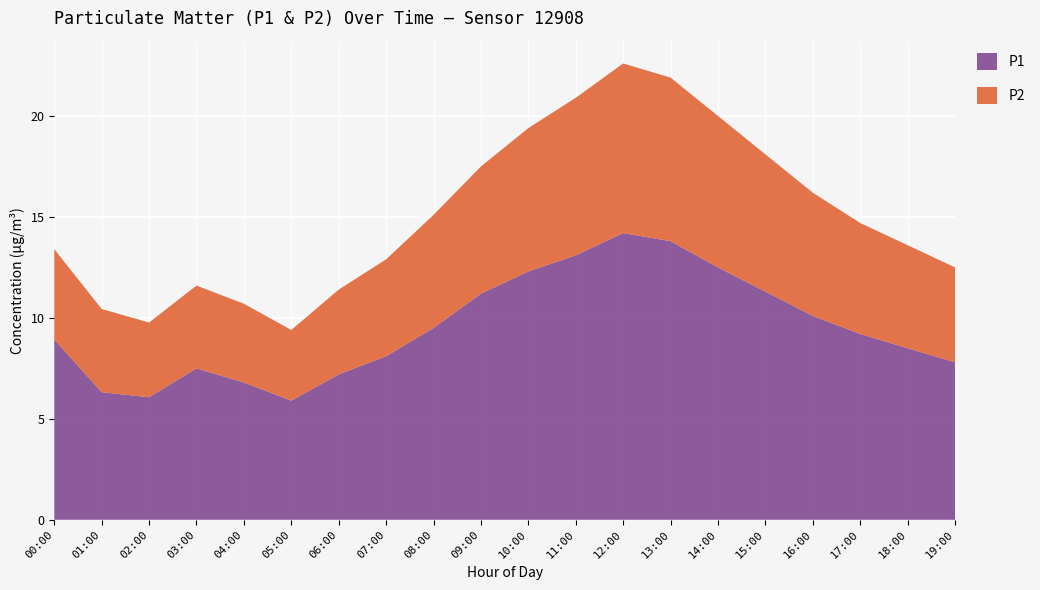

Reading left to right, list all the values displayed in this chart.

P1: 00:00=8.9	01:00=6.3	02:00=6.1	03:00=7.5	04:00=6.8	05:00=5.9	06:00=7.2	07:00=8.1	08:00=9.5	09:00=11.2	10:00=12.3	11:00=13.1	12:00=14.2	13:00=13.8	14:00=12.5	15:00=11.3	16:00=10.1	17:00=9.2	18:00=8.5	19:00=7.8
P2: 00:00=4.5	01:00=4.1	02:00=3.7	03:00=4.1	04:00=3.9	05:00=3.5	06:00=4.2	07:00=4.8	08:00=5.6	09:00=6.3	10:00=7.1	11:00=7.8	12:00=8.4	13:00=8.1	14:00=7.5	15:00=6.8	16:00=6.1	17:00=5.5	18:00=5.1	19:00=4.7